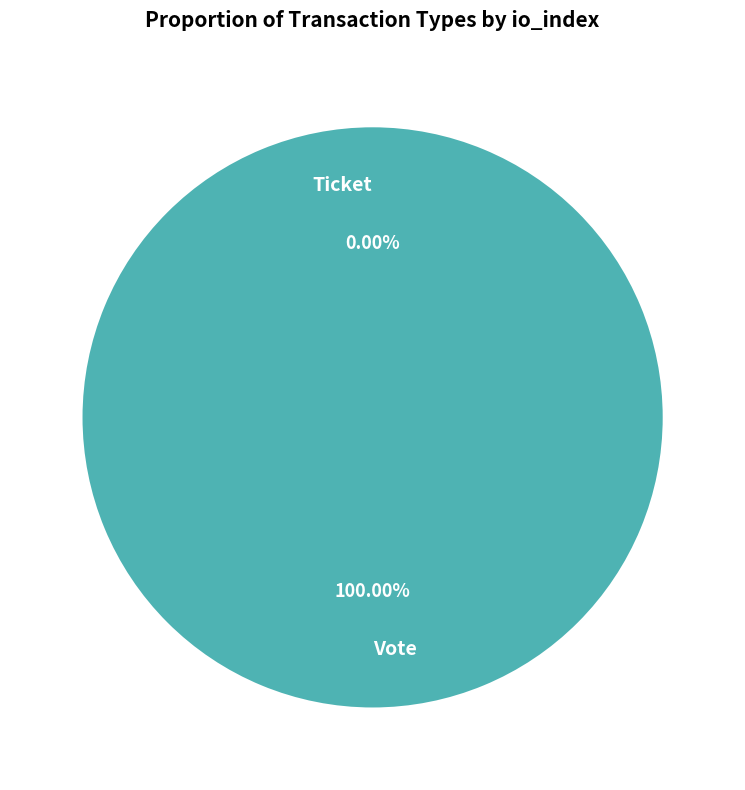

Is it true that Ticket is 12% of the pie?

False